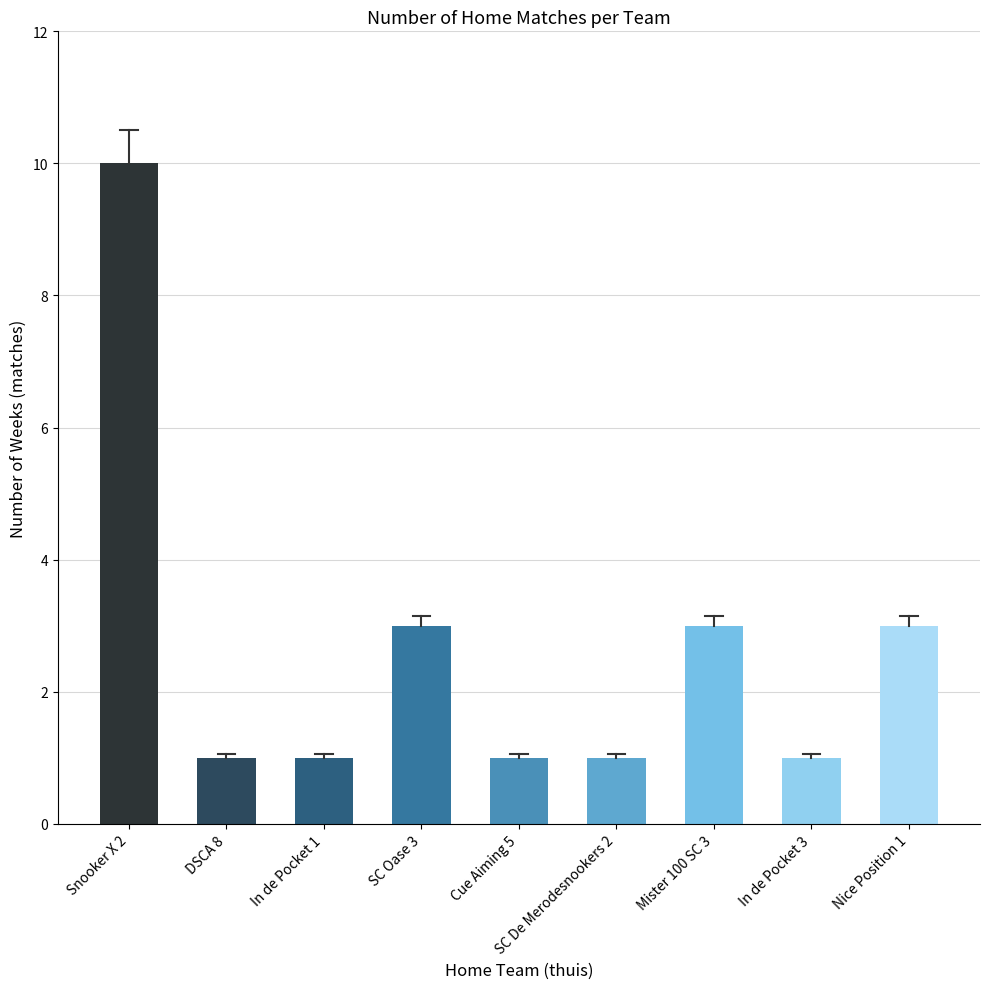

How many values are between 1 and 3?

8